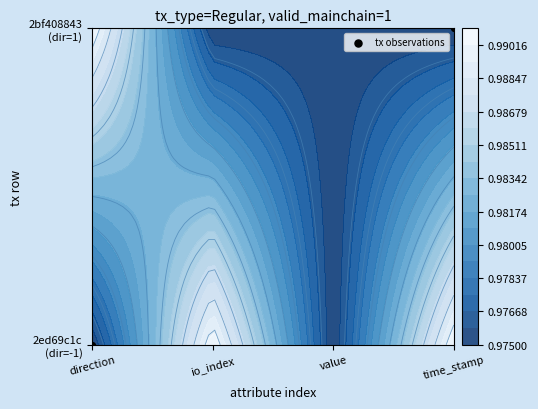

Where is the data nearest to the value 0?

direction